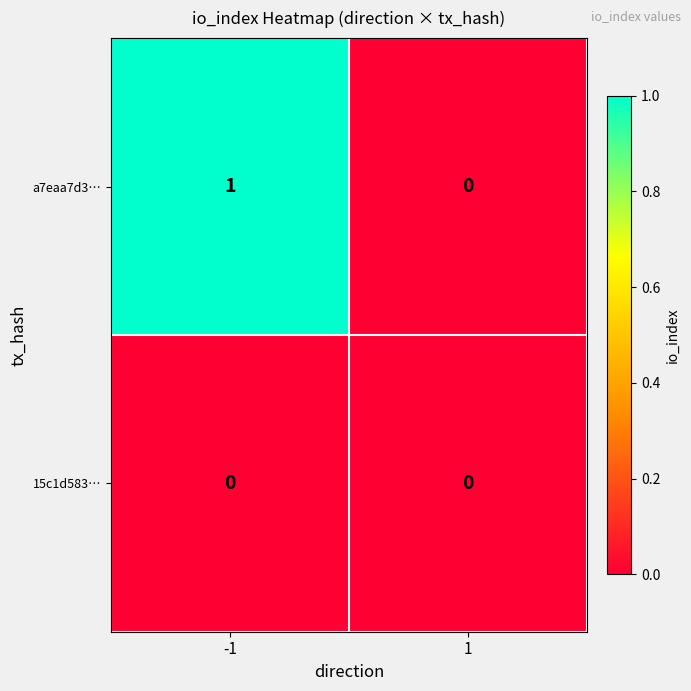

Rank the categories by a7eaa7d3… value from lowest to highest.

1, -1